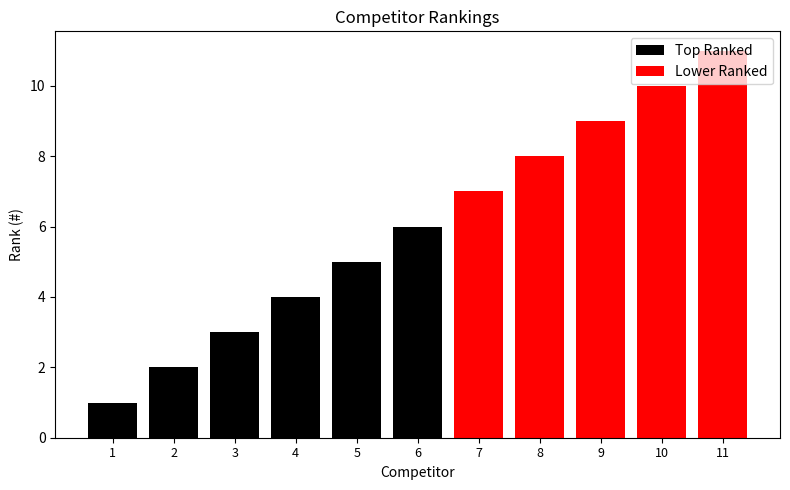

Count the values in the range 3 to 9.

7